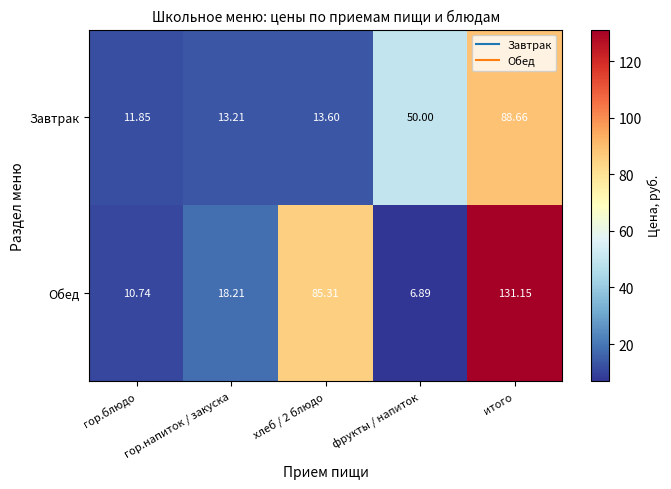

What is the total value across all series at итого?

219.8